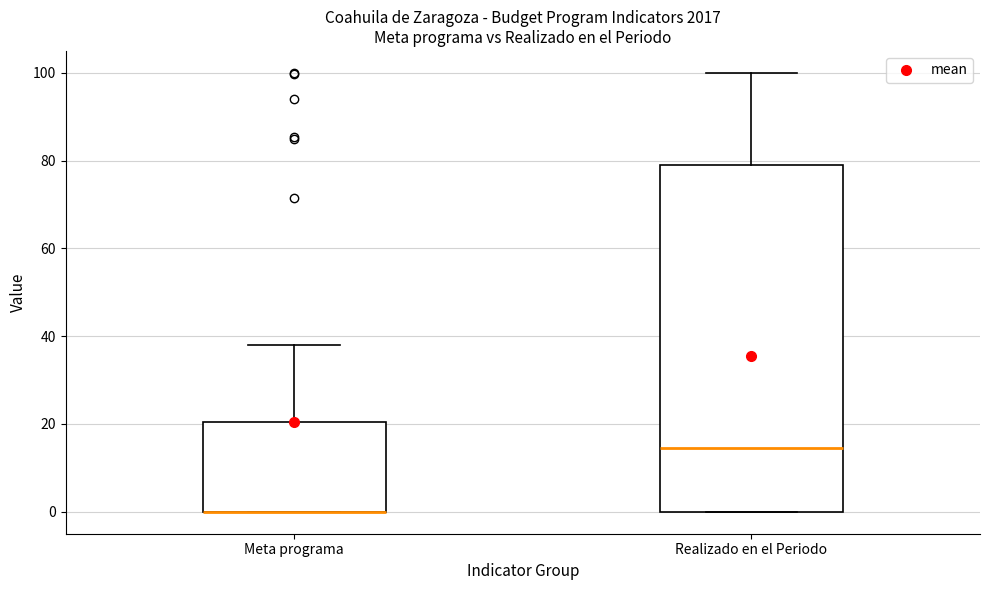

Which box is the tallest, from its lower edge to its upper edge?

Realizado en el Periodo